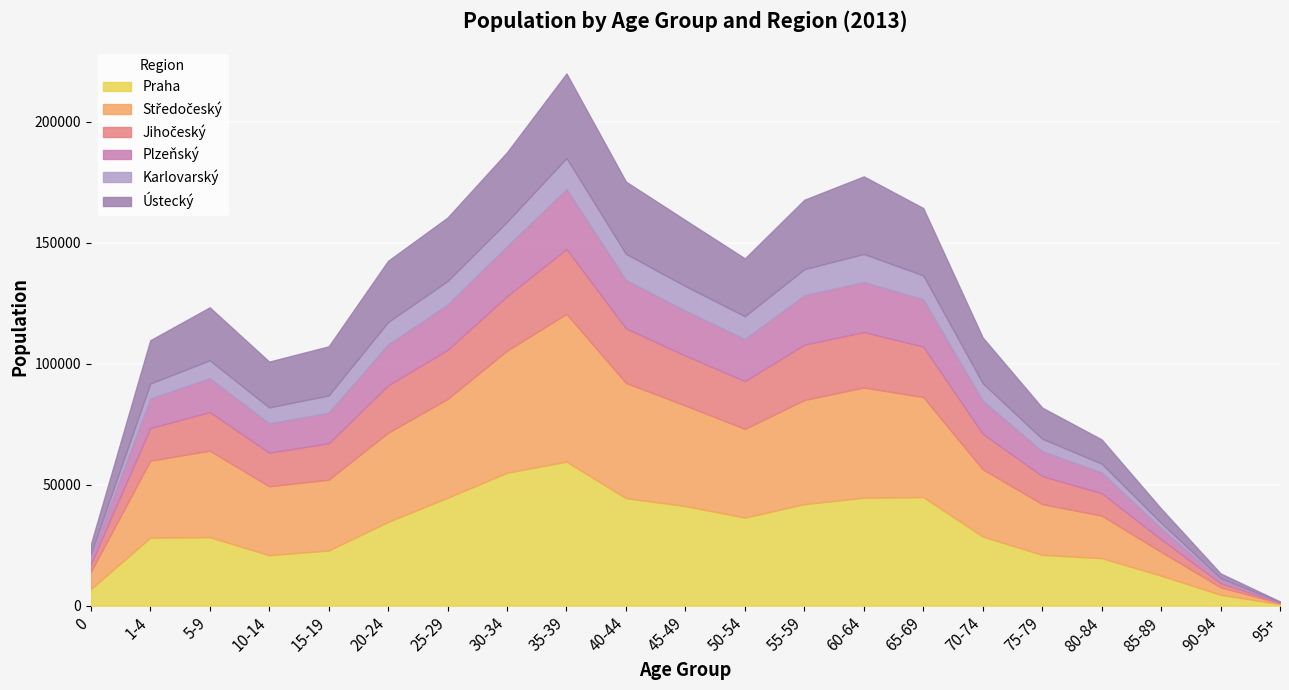

What is the average value of the Plzeňský series?

13789